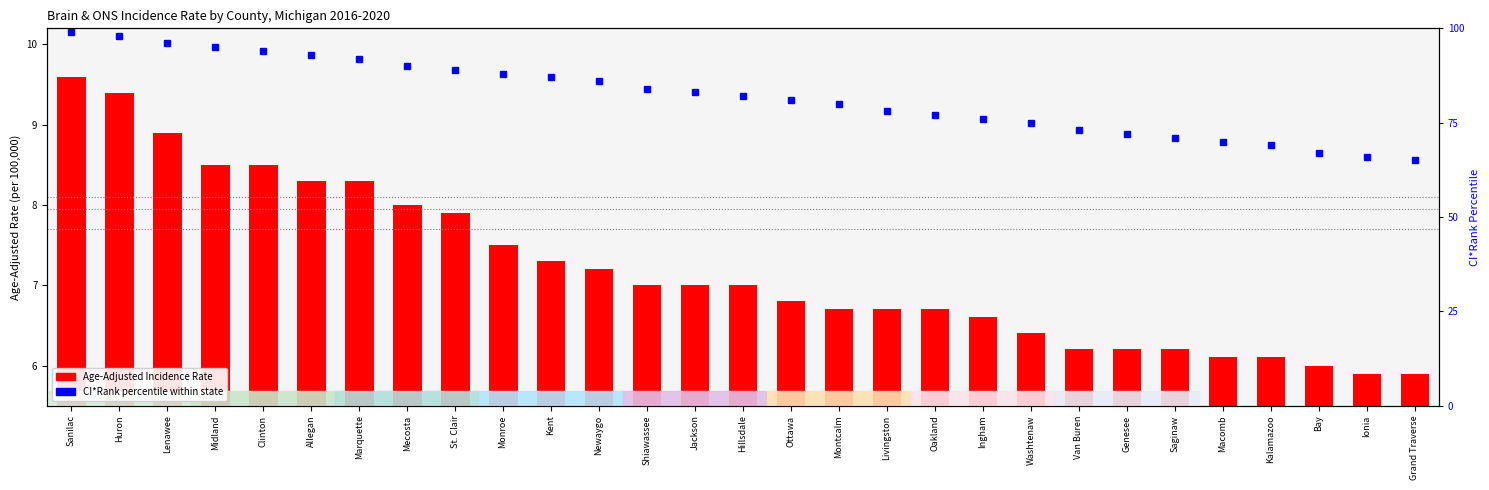

Rank the series by their average value, from highest to lowest.

CI*Rank percentile within state, Age-Adjusted Incidence Rate